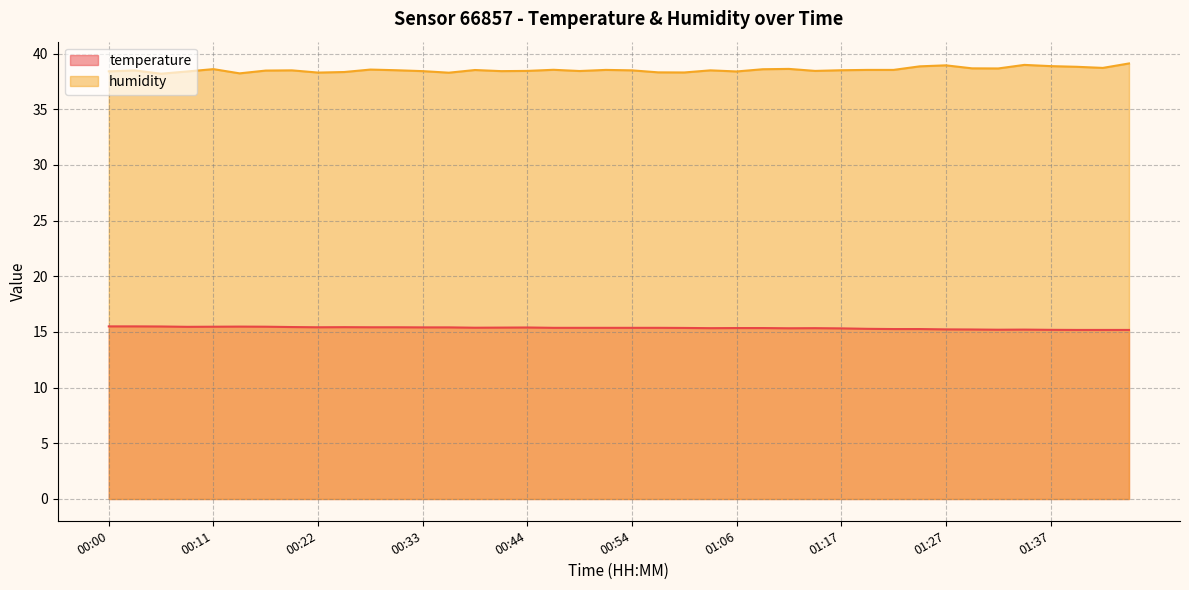

How many distinct data groups are displayed?

2